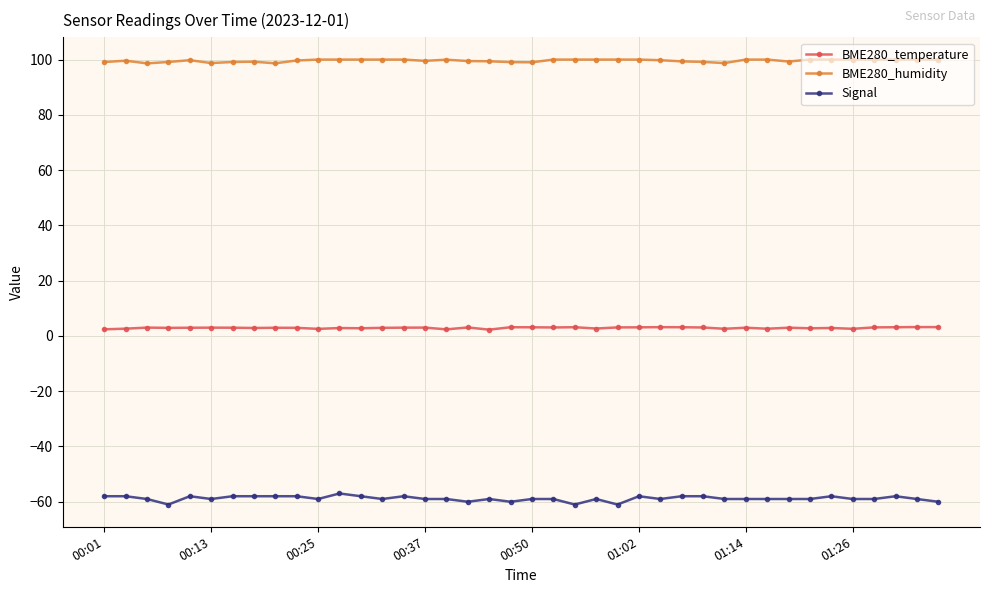

At how many categories does at least one series exceed 67?

40